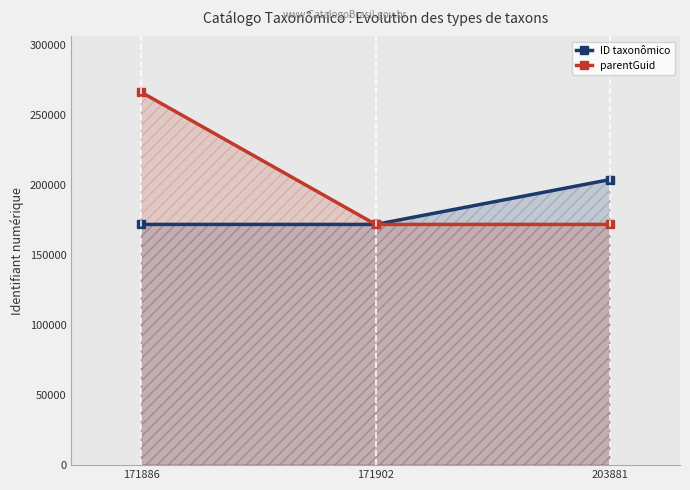

Is the value of ID taxonômico at 171902 greater than the value of parentGuid at 203881?

No